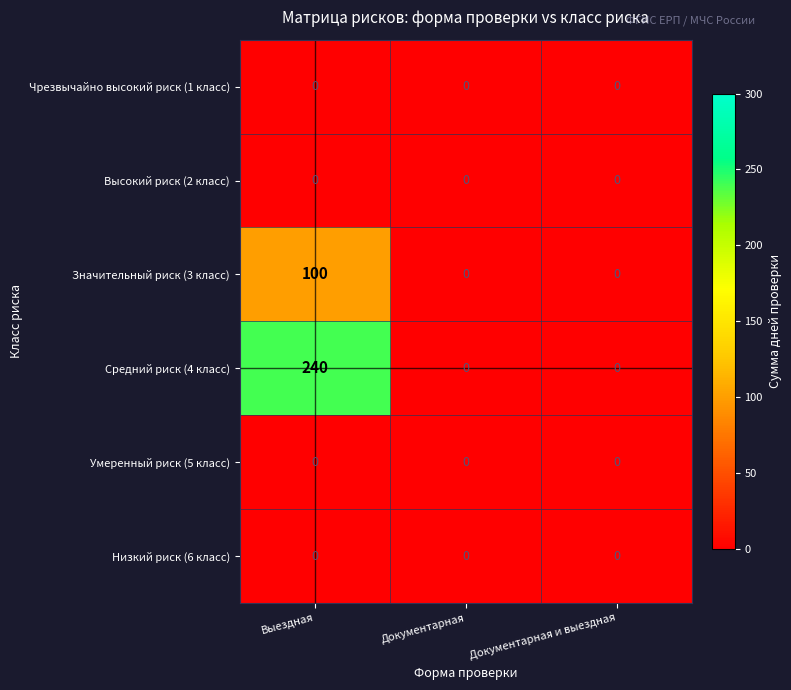

How many Значительный риск (3 класс) values are between 0 and 100?

3